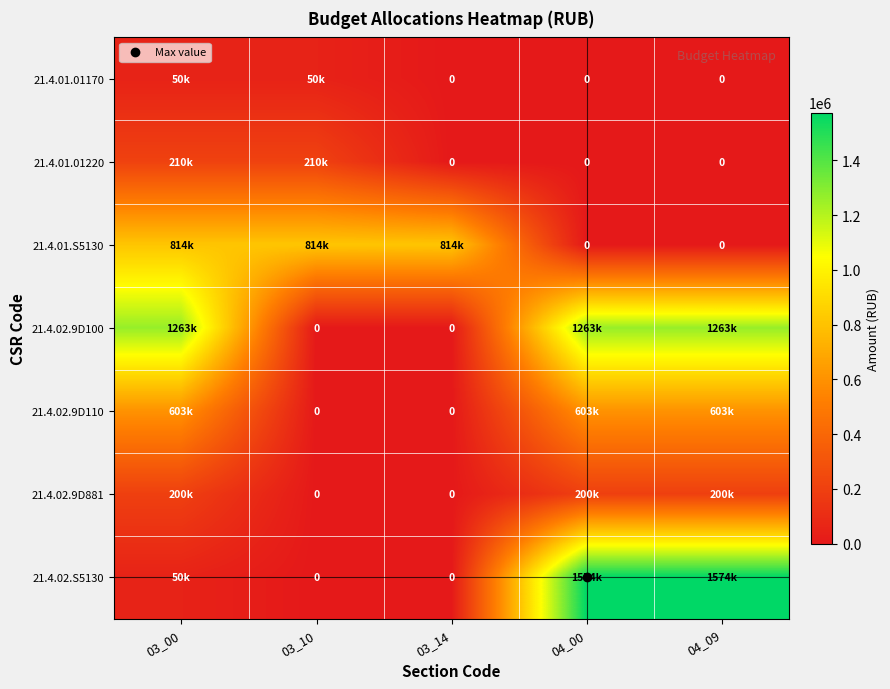

True or false: 21.4.02.9D110 has a value of -310420.9 at 03_10.

False